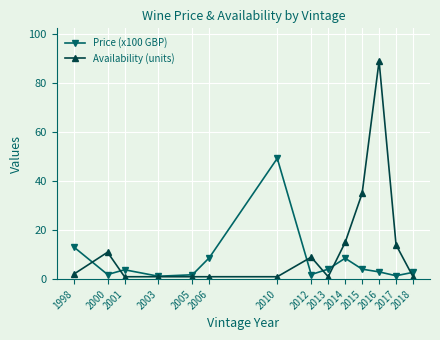

Does the chart display data point markers on the line(s)?

Yes